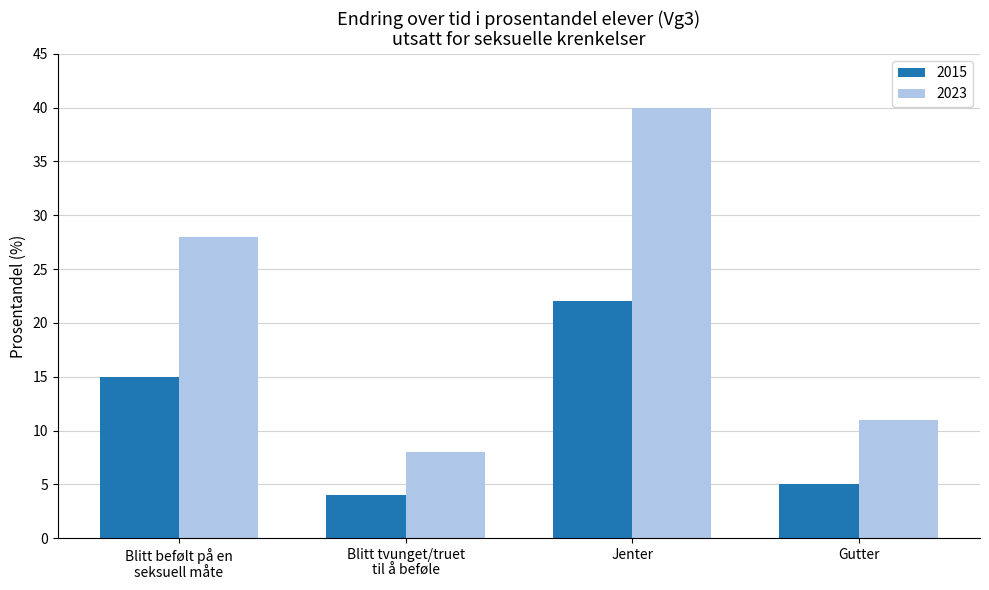

At which label is 2015 closest to 13?

Blitt befølt på en
seksuell måte